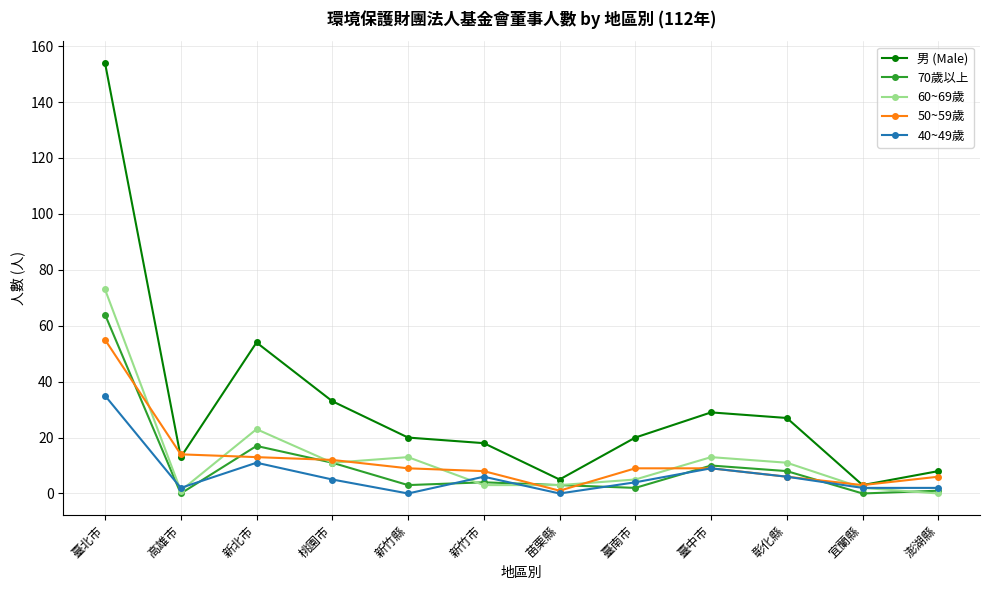

What value does the 男 (Male) series have at 臺中市, to the nearest 5?

30